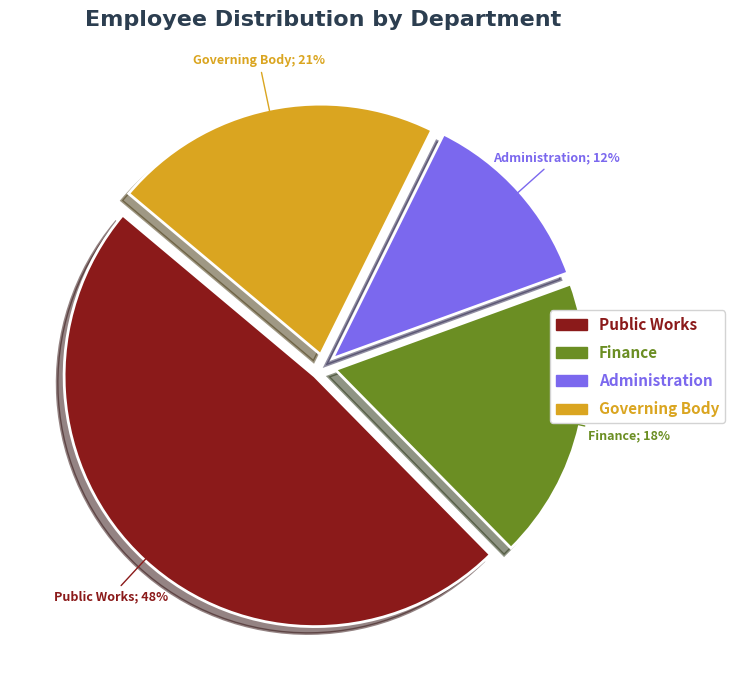

Which category has the smallest portion of the pie?

Administration